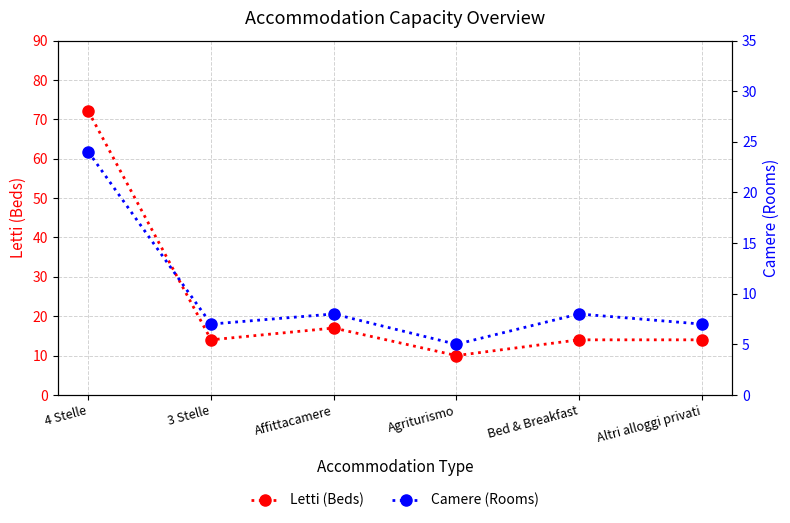

Which series has the largest total across all categories?

Letti (Beds)